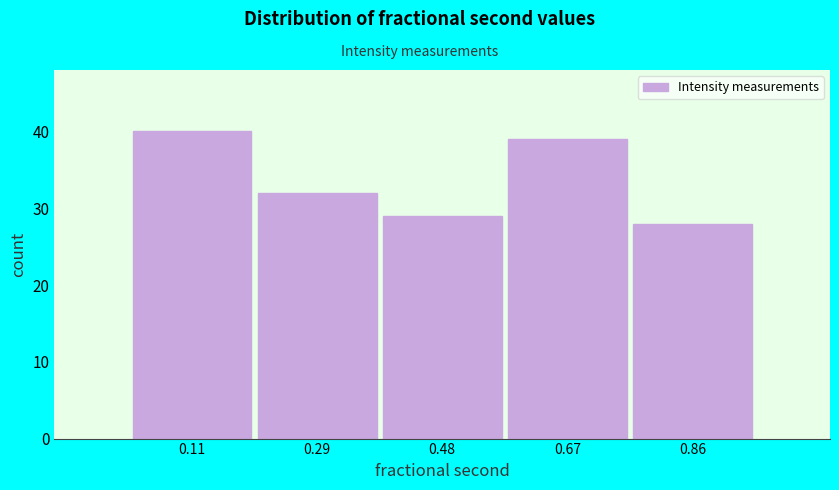

How tall is the bar that spans 0.58 to 0.76 on the x-axis? Neither the bar edges nor the heights are printed on the chart, so give them approximately, as read against the axes.

39